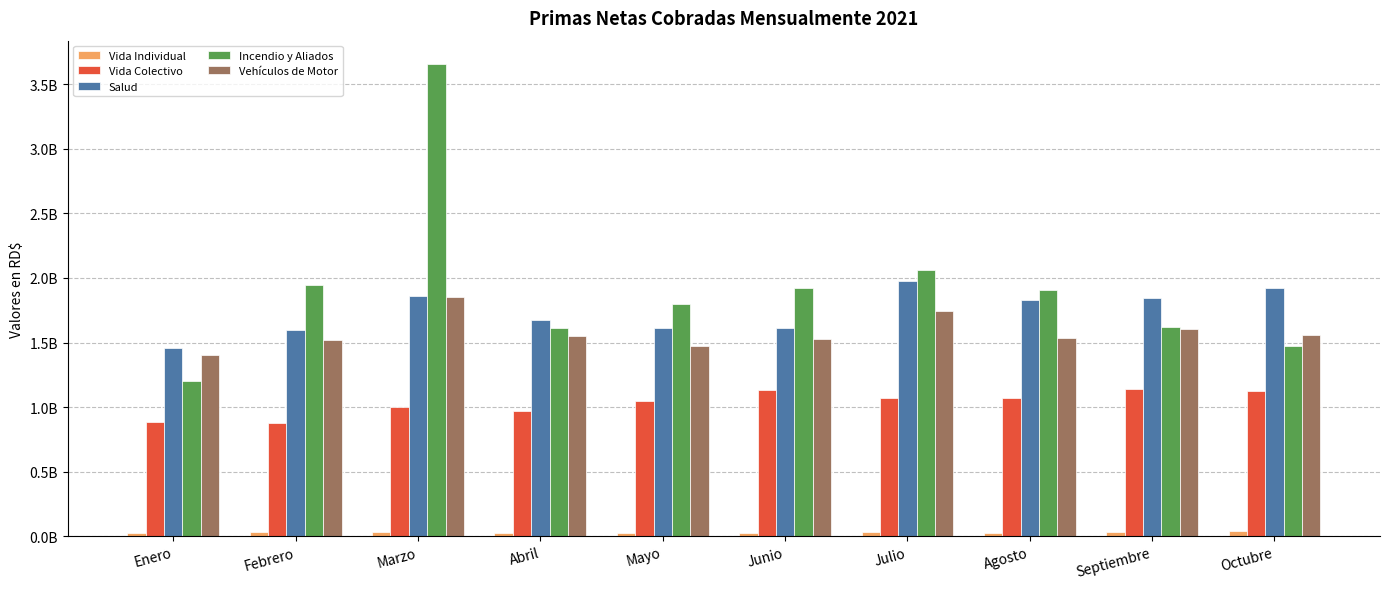

Does the chart contain any negative values?

No